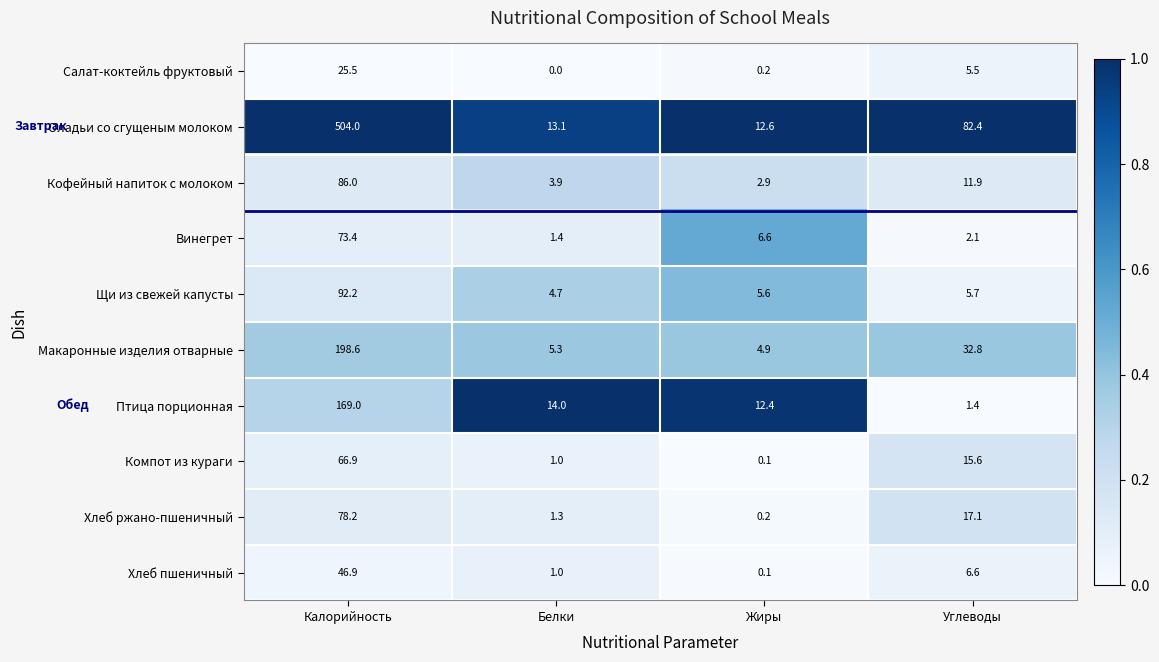

Which category has the lowest value in the Птица порционная series?

Углеводы